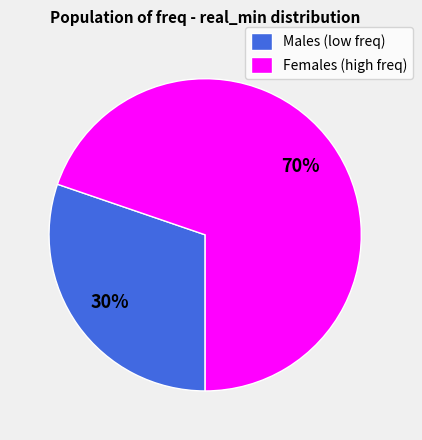

To the nearest percent, what portion does Males (low freq) represent?

30%